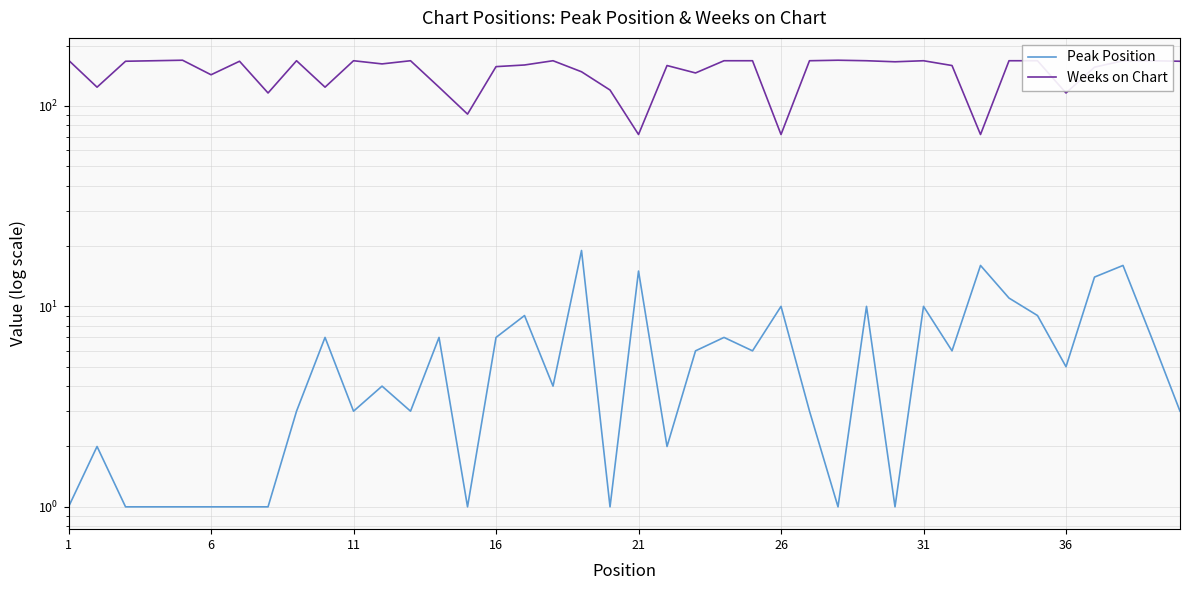

How many series are shown in this chart?

2